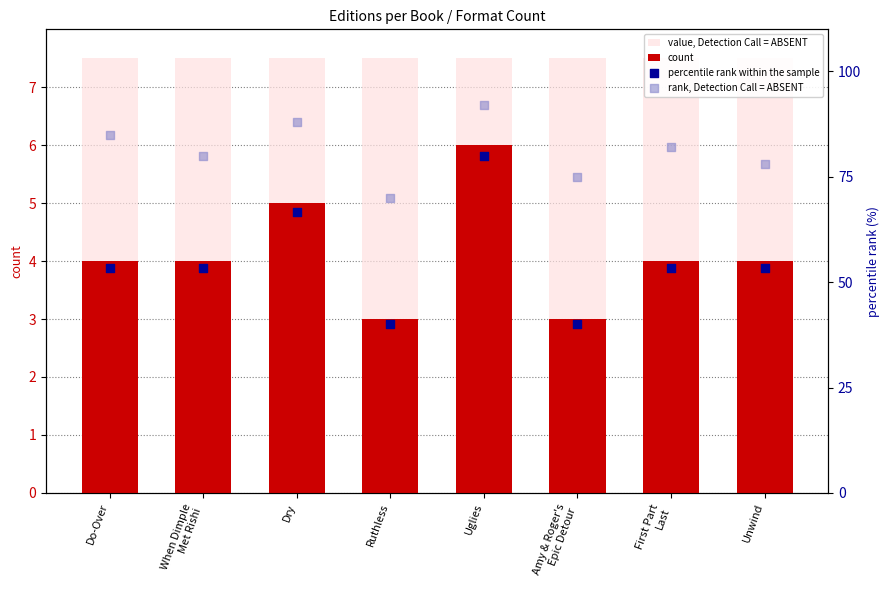

Which series has the largest Y range (max minus min)?

percentile rank within the sample